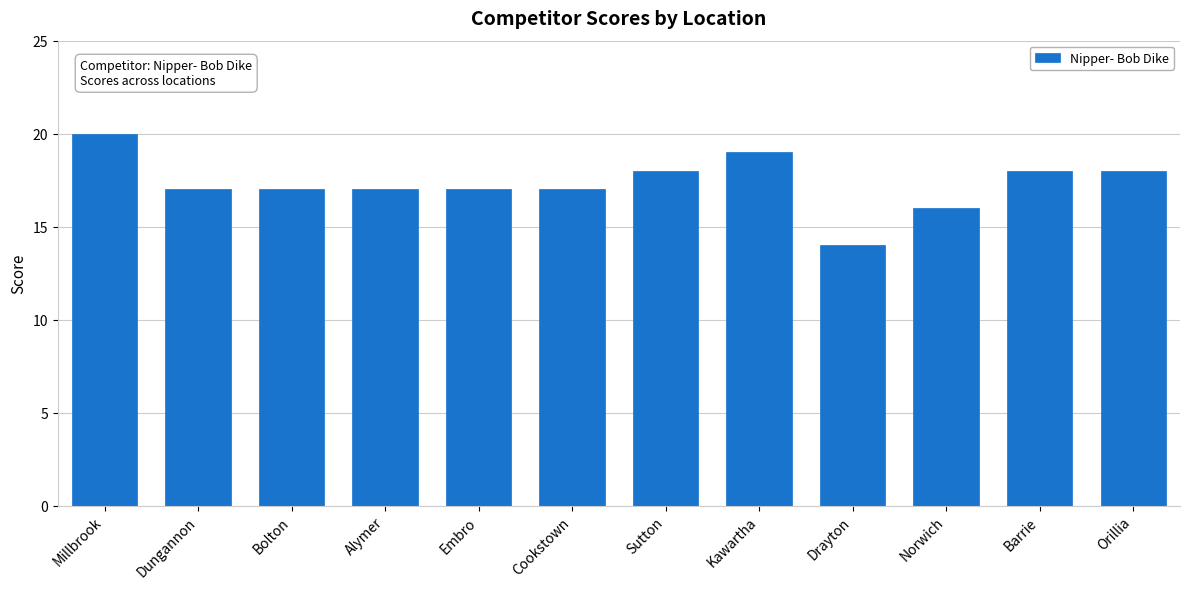

What is the change in value from Dungannon to Sutton?

+1